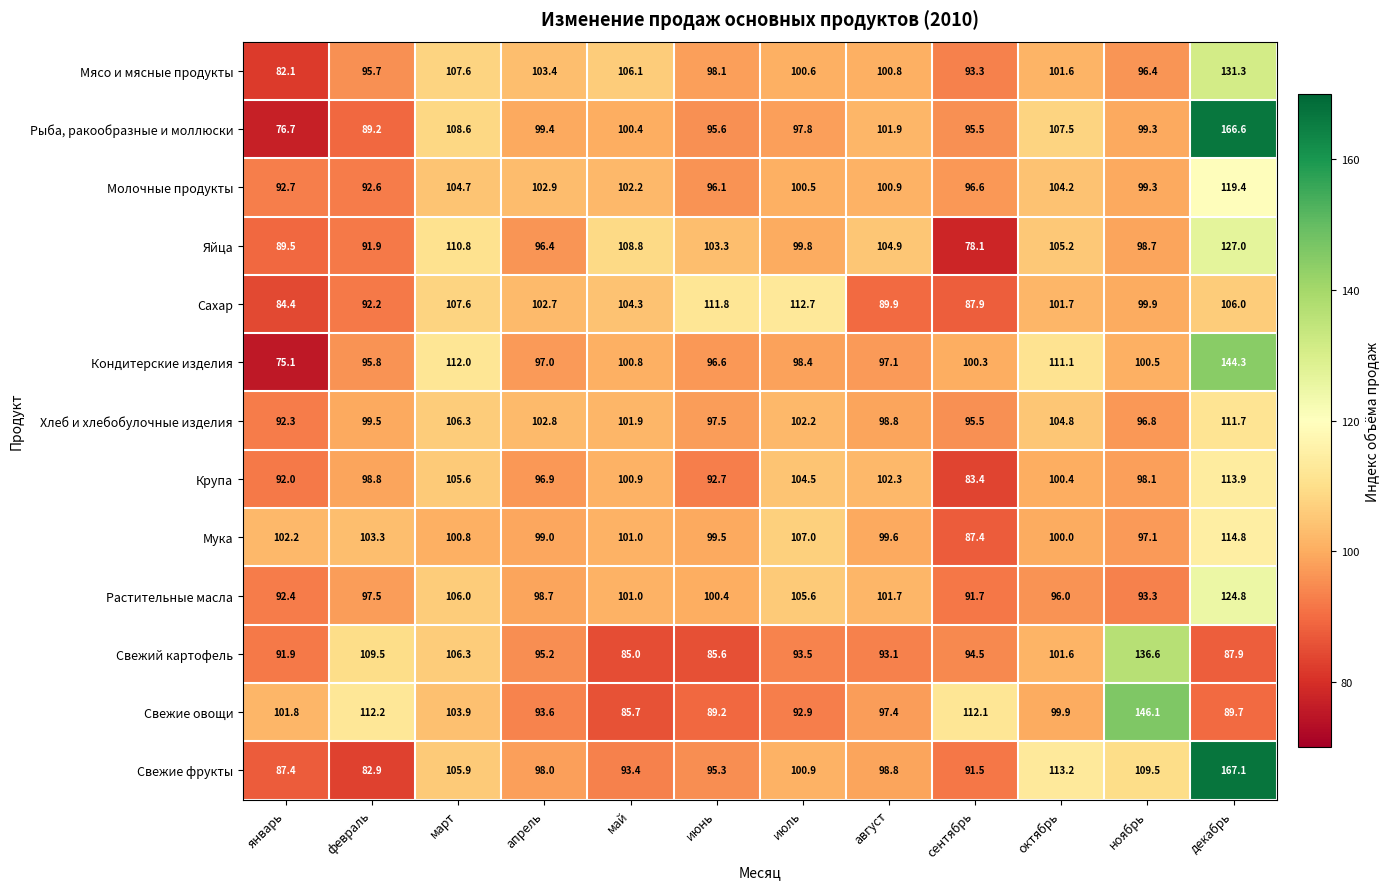

Where does the Молочные продукты series first go above 100?

март